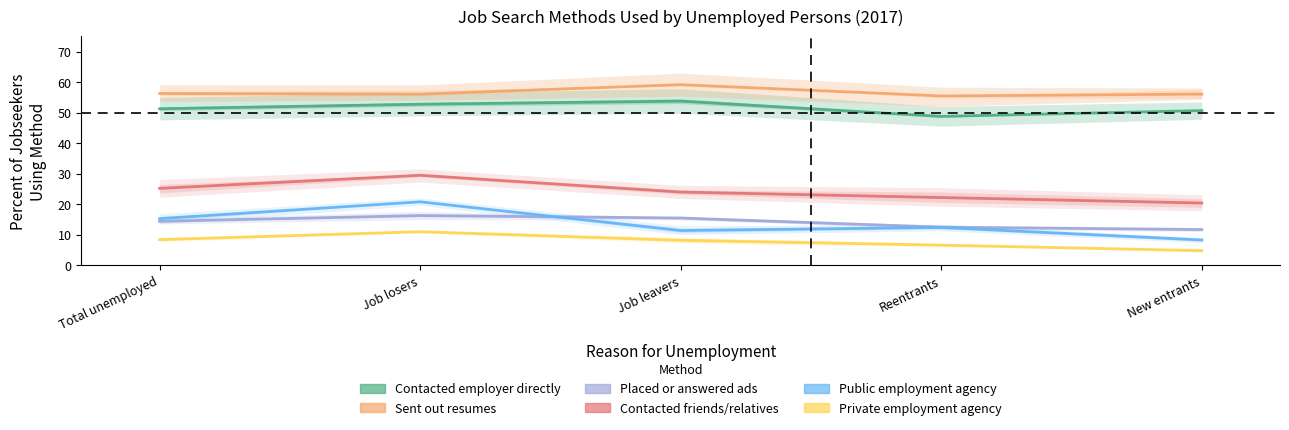

In Contacted friends or relatives, how many points are higher than both neighbors (excluding endpoints)?

1